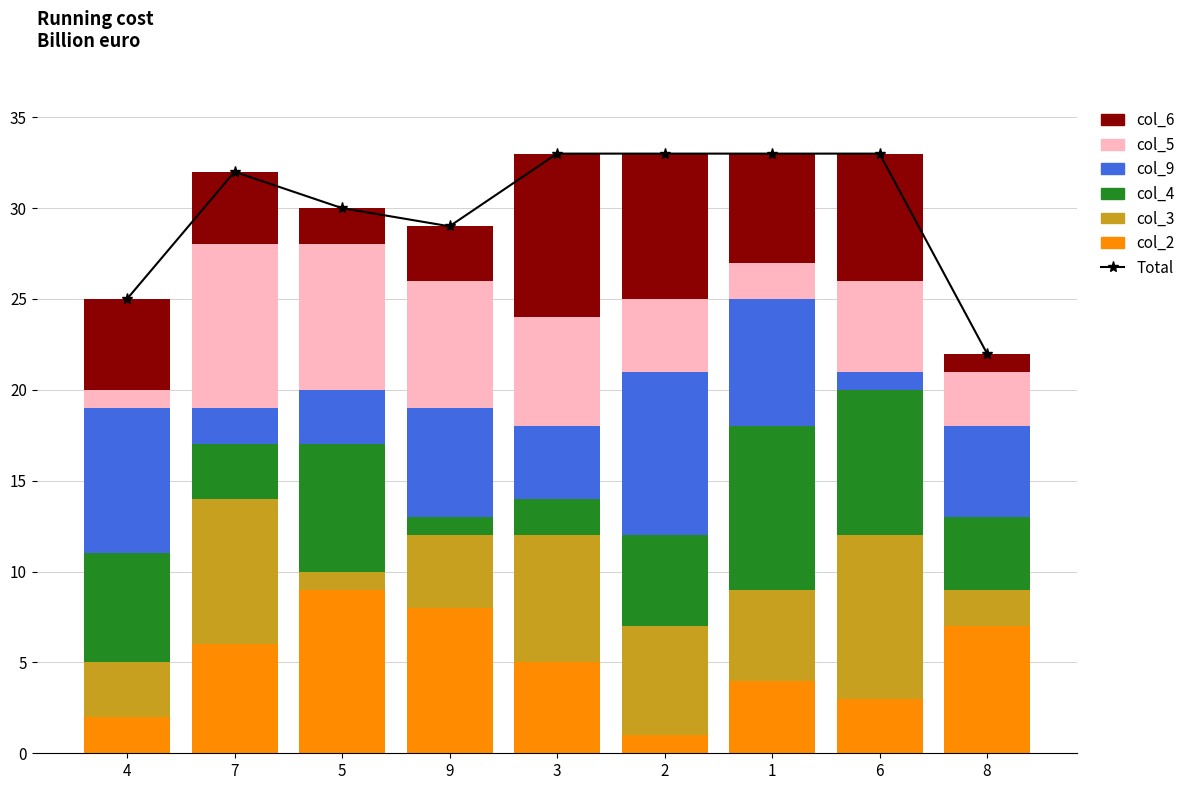

What is the sum of the col_2 values at 6 and 5?

12